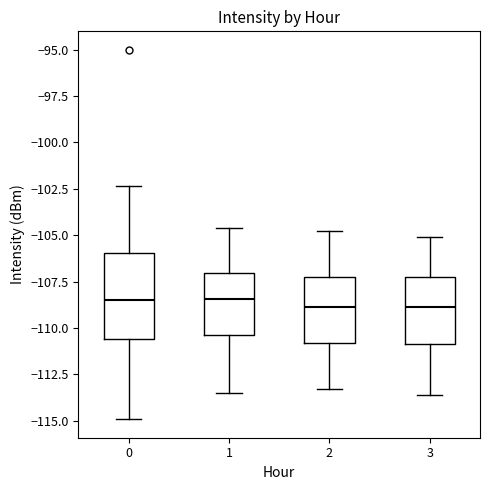

Which box is the tallest, from its lower edge to its upper edge?

0